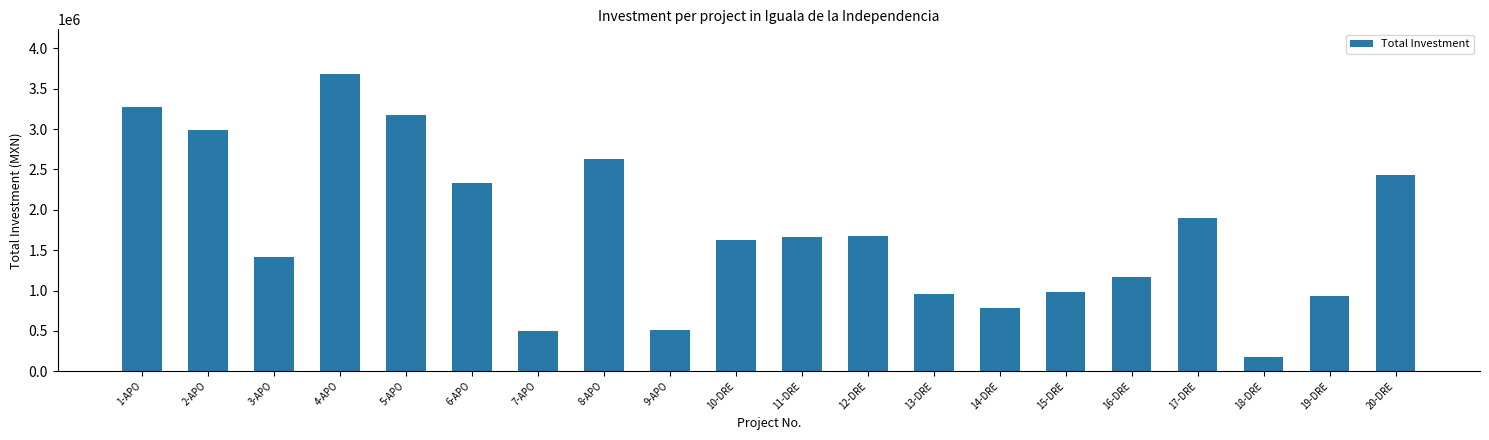

Which has a higher value, 16-DRE or 17-DRE?

17-DRE